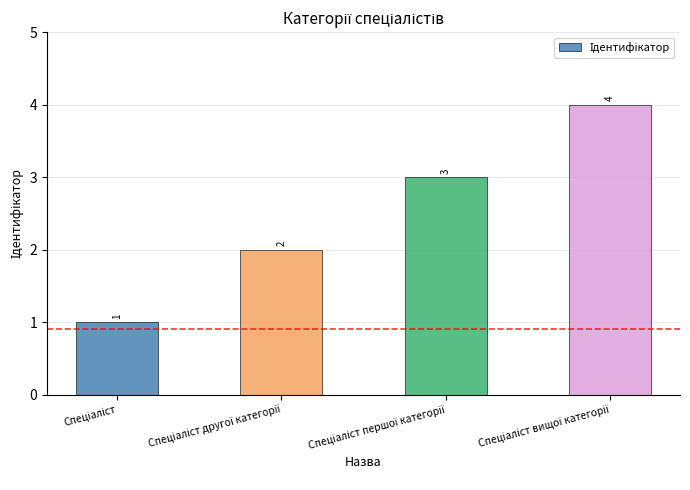

What is the difference between the maximum and minimum values?

3